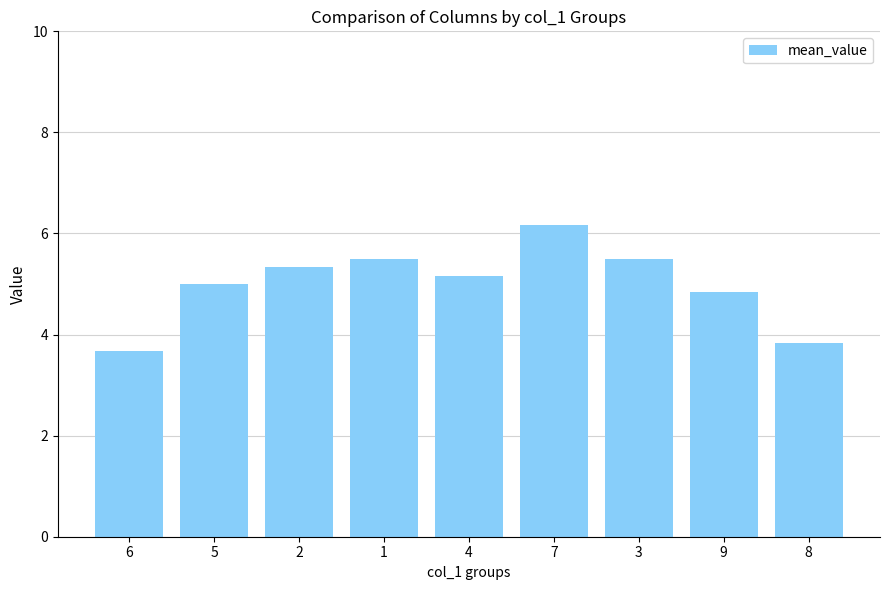

Which label corresponds to the smallest value in the chart?

6